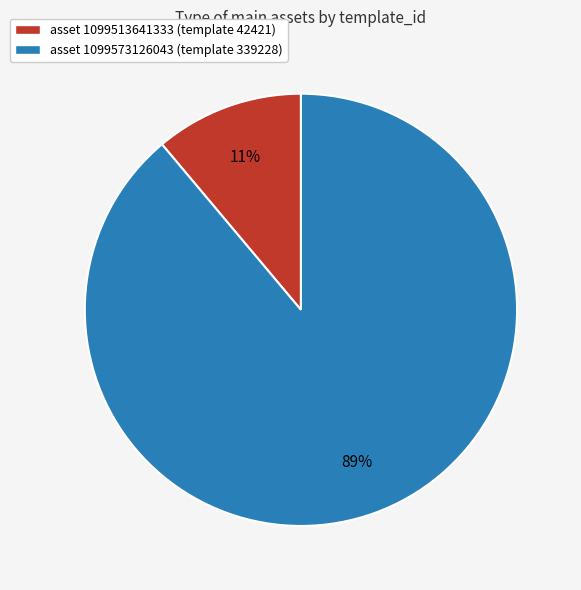

Which category has the smallest portion of the pie?

asset 1099513641333 (template 42421)